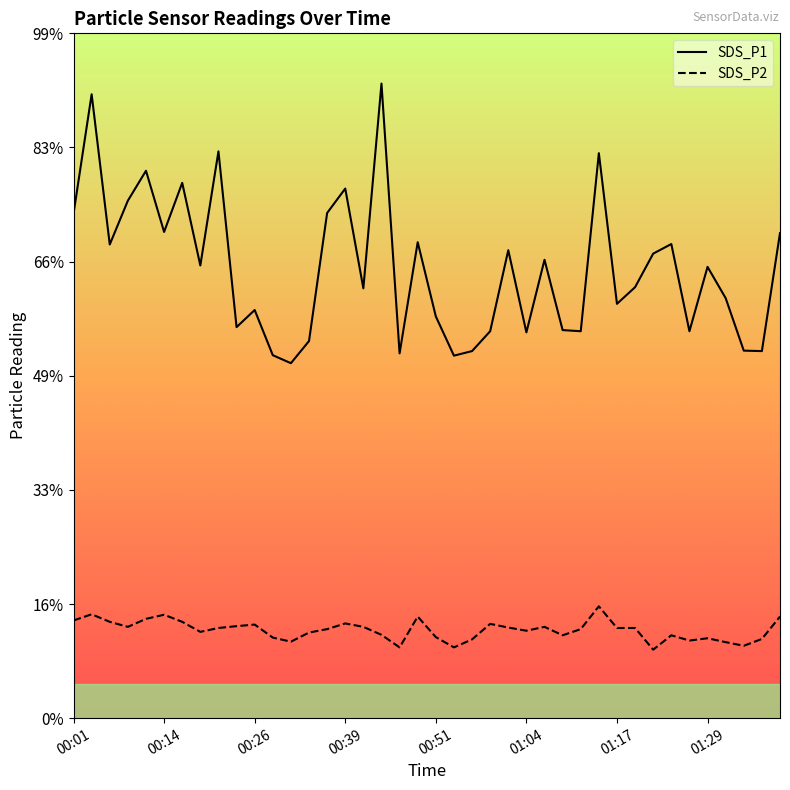

True or false: SDS_P1 and SDS_P2 intersect in this chart.

False